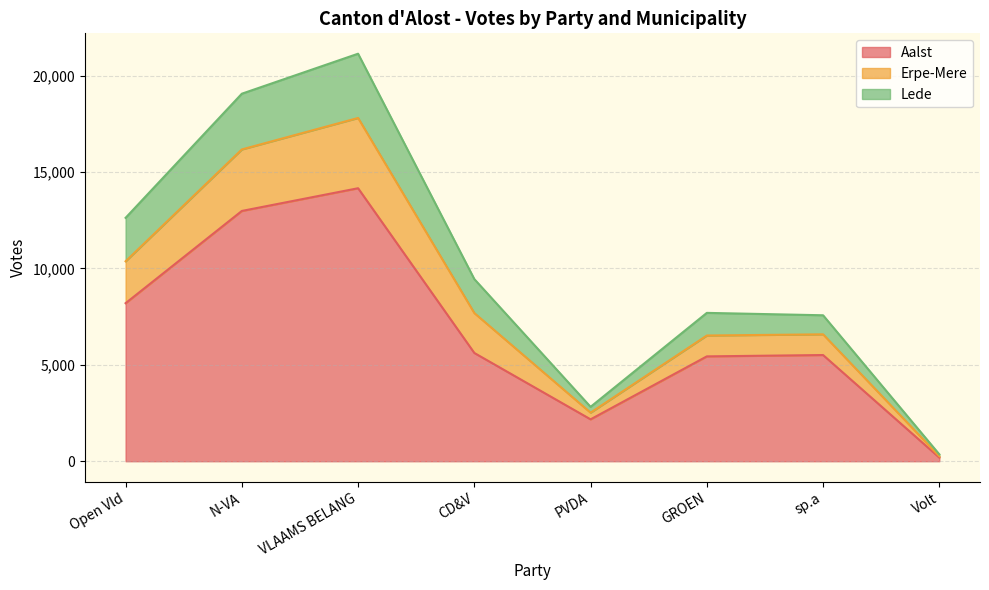

At which label does Erpe-Mere reach its minimum?

Volt